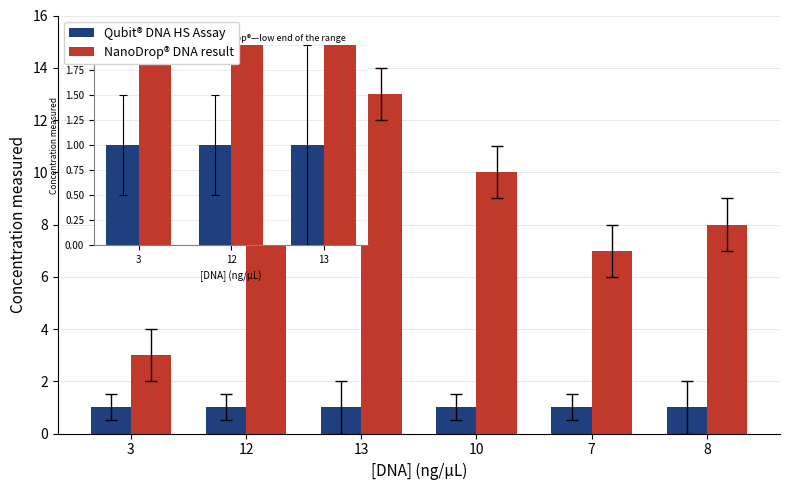

At which category is the sum across all series the highest?

13